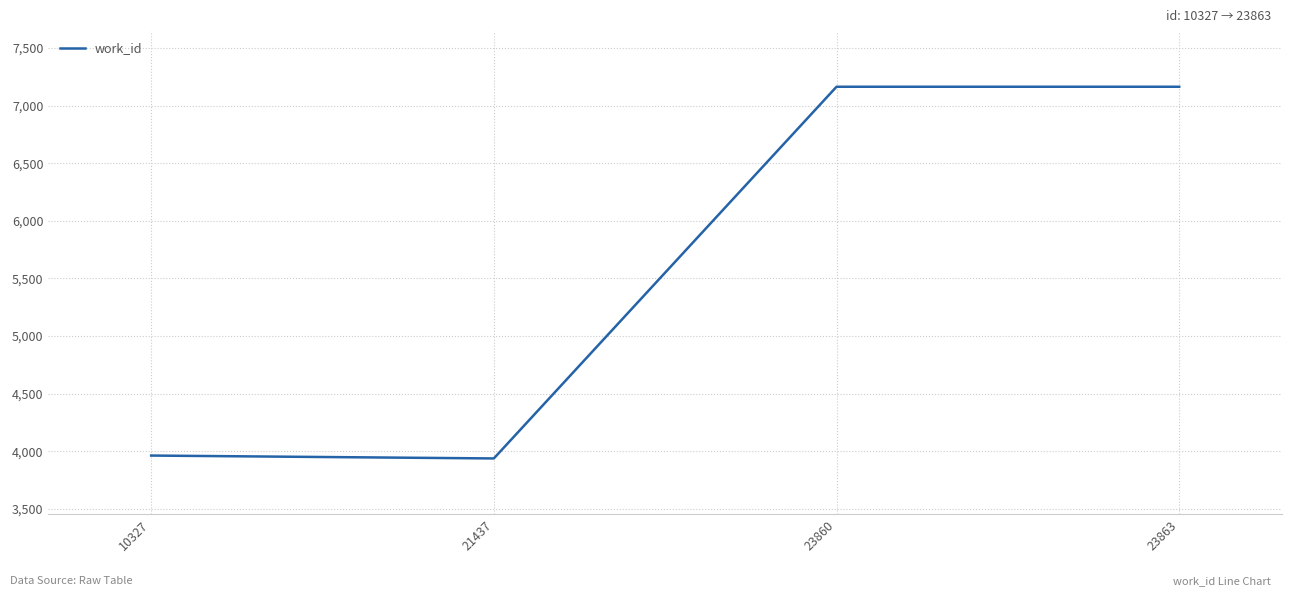

The value at 10327 is 3963. True or false?

True